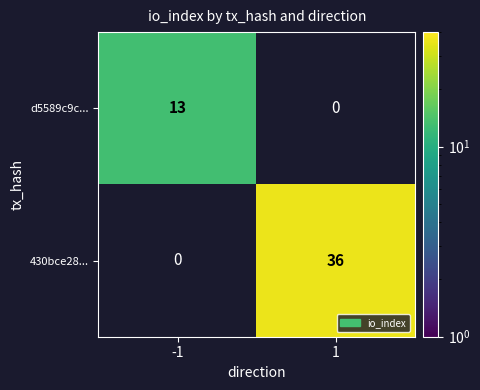

Which label corresponds to the largest value in the chart?

1